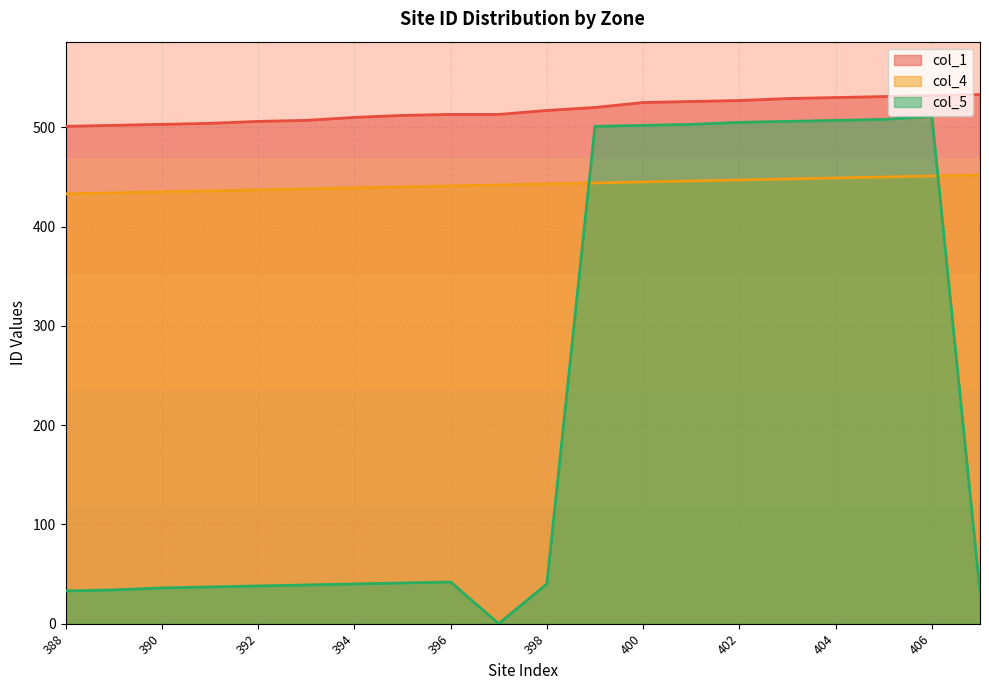

At 400, list the series in order from smallest to largest.

col_4, col_5, col_1